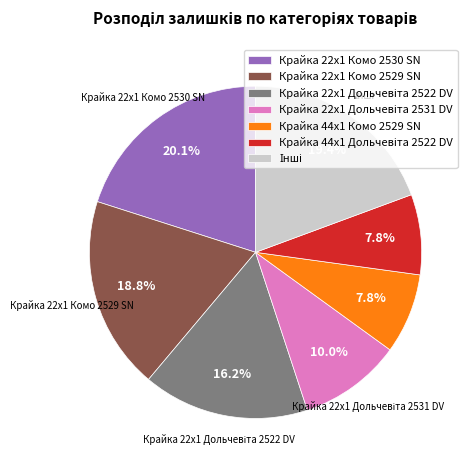

Is there a majority slice in this chart?

No